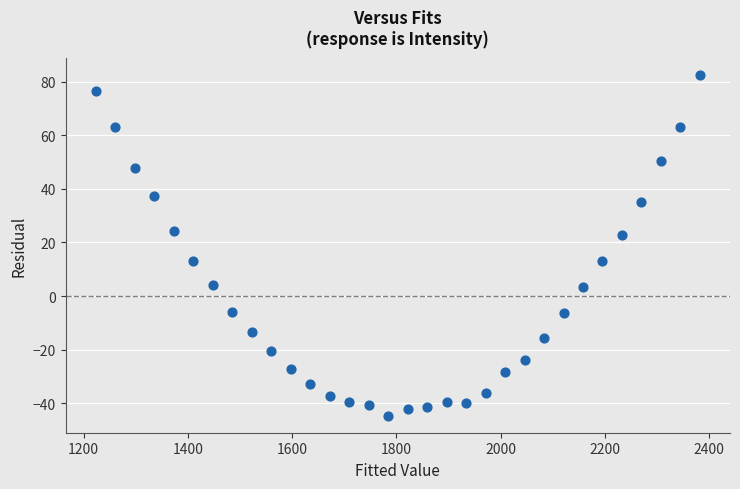

What is the range of Y values (max minus min)?

127.0